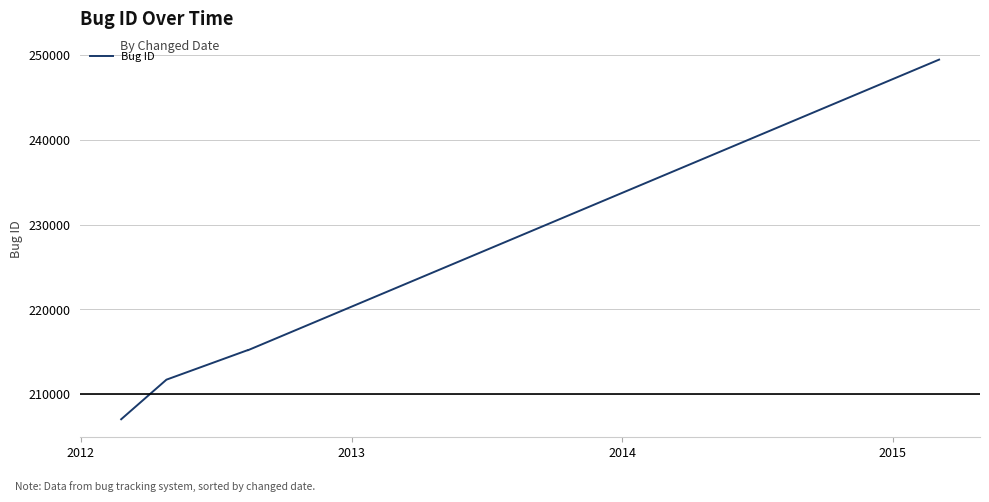

True or false: the data has more than 2 interior local peaks.

False